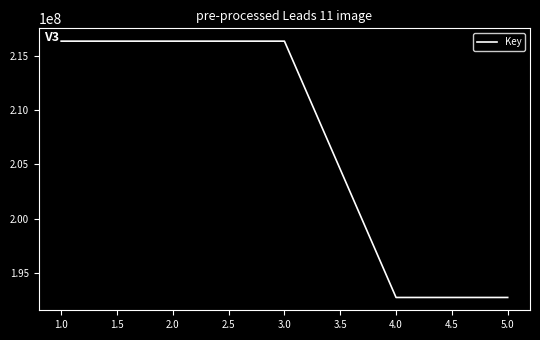

How many interior local peaks (higher than both neighbors) does the data have?

1